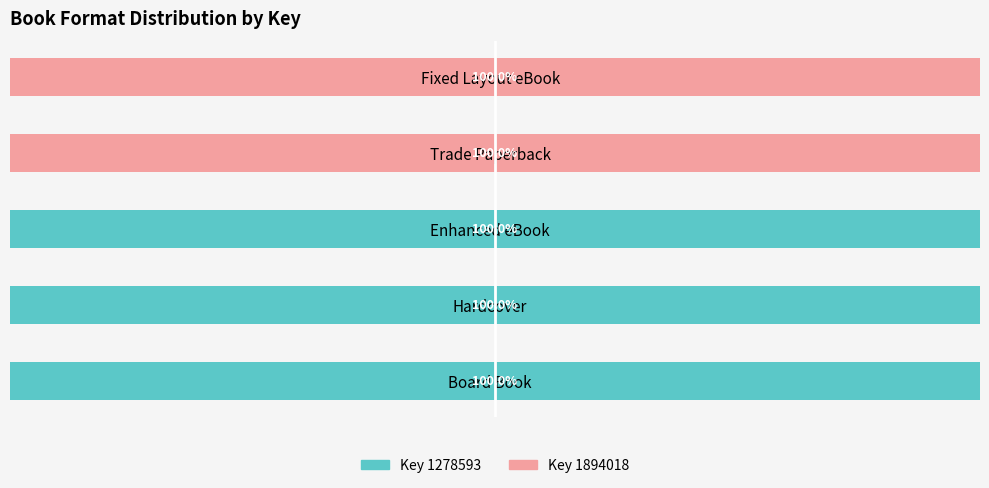

What are all the series names shown in the legend?

Key 1278593, Key 1894018